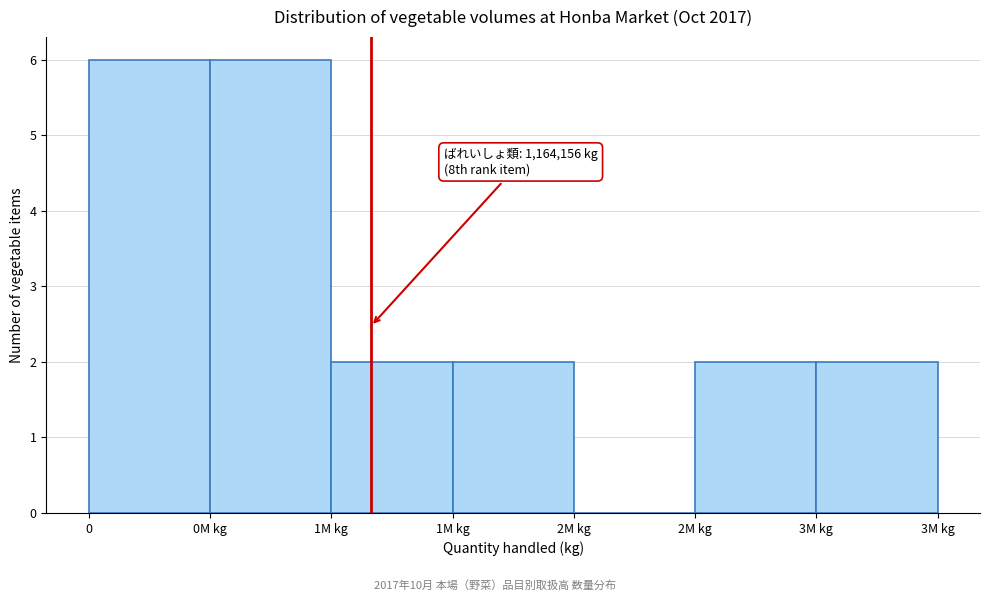

Are the bars horizontal?

No